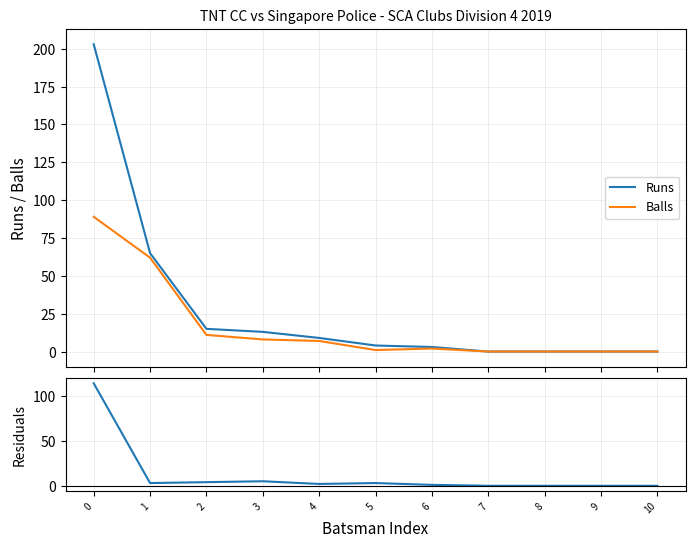

Rank the categories by Runs value from highest to lowest.

0, 1, 2, 3, 4, 5, 6, 7, 8, 9, 10